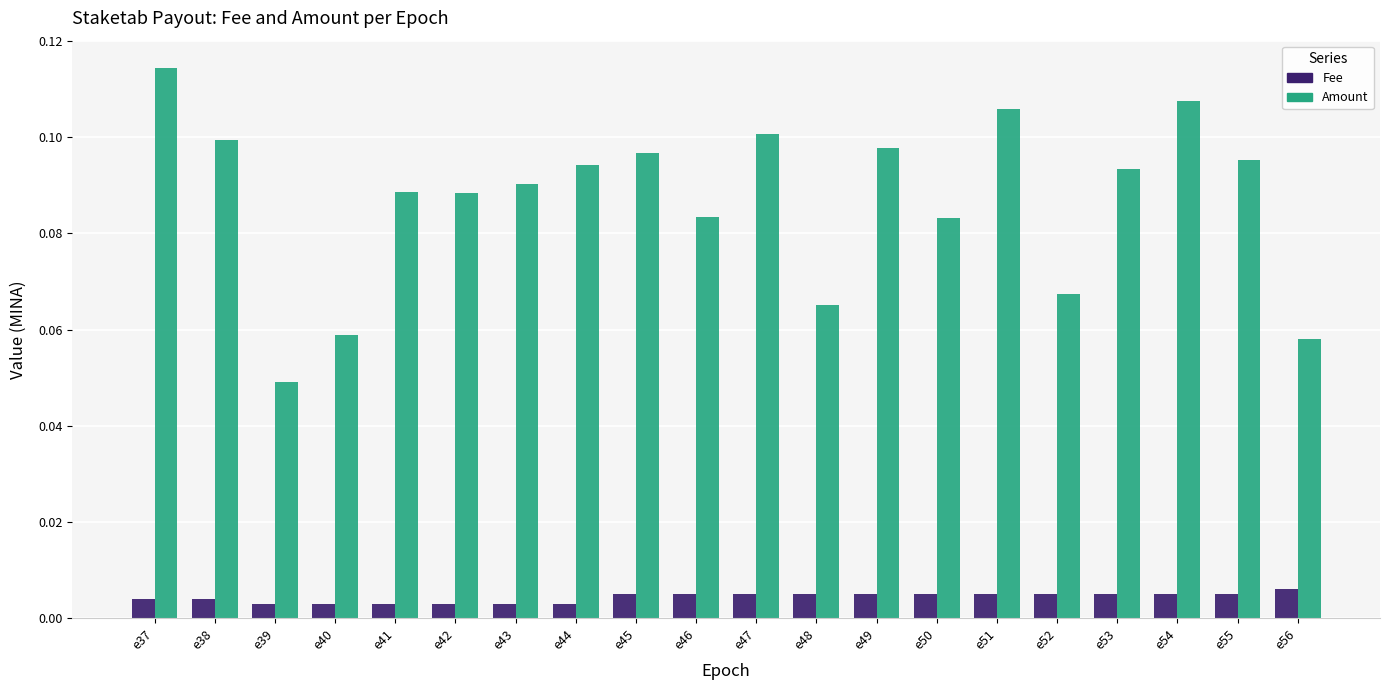

Are the bars horizontal?

No